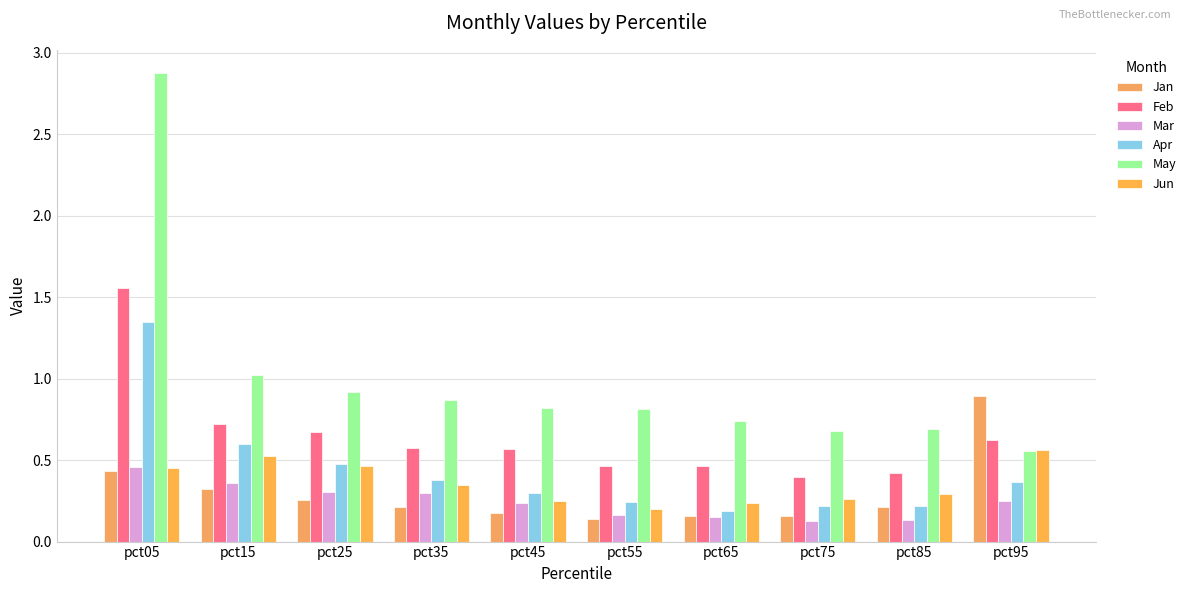

Reading right to left, what are all the values shown in this chart?

Jan: pct95=0.9	pct85=0.2	pct75=0.2	pct65=0.2	pct55=0.1	pct45=0.2	pct35=0.2	pct25=0.3	pct15=0.3	pct05=0.4
Feb: pct95=0.6	pct85=0.4	pct75=0.4	pct65=0.5	pct55=0.5	pct45=0.6	pct35=0.6	pct25=0.7	pct15=0.7	pct05=1.6
Mar: pct95=0.2	pct85=0.1	pct75=0.1	pct65=0.2	pct55=0.2	pct45=0.2	pct35=0.3	pct25=0.3	pct15=0.4	pct05=0.5
Apr: pct95=0.4	pct85=0.2	pct75=0.2	pct65=0.2	pct55=0.2	pct45=0.3	pct35=0.4	pct25=0.5	pct15=0.6	pct05=1.3
May: pct95=0.6	pct85=0.7	pct75=0.7	pct65=0.7	pct55=0.8	pct45=0.8	pct35=0.9	pct25=0.9	pct15=1.0	pct05=2.9
Jun: pct95=0.6	pct85=0.3	pct75=0.3	pct65=0.2	pct55=0.2	pct45=0.2	pct35=0.3	pct25=0.5	pct15=0.5	pct05=0.5